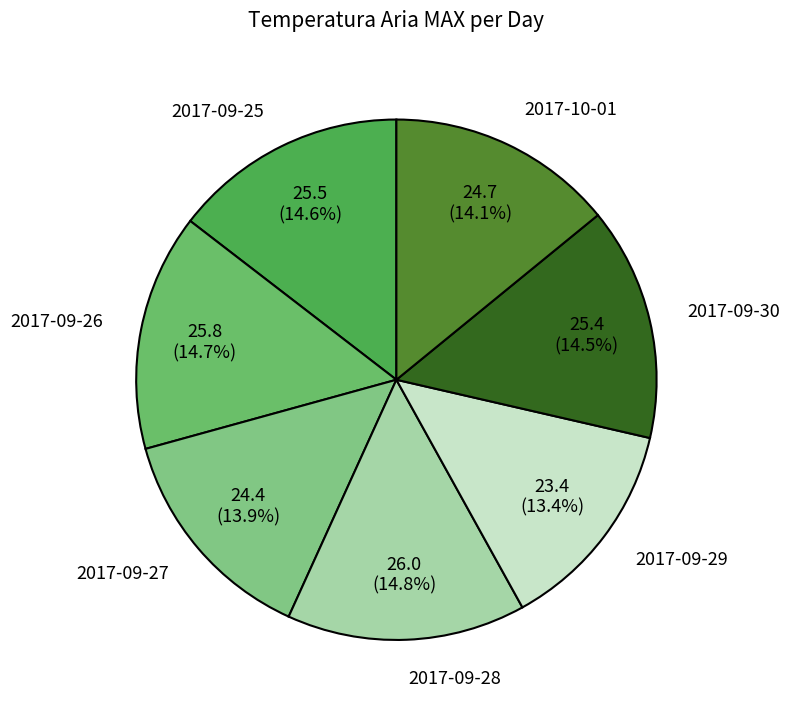

Count the number of slices in the pie.

7